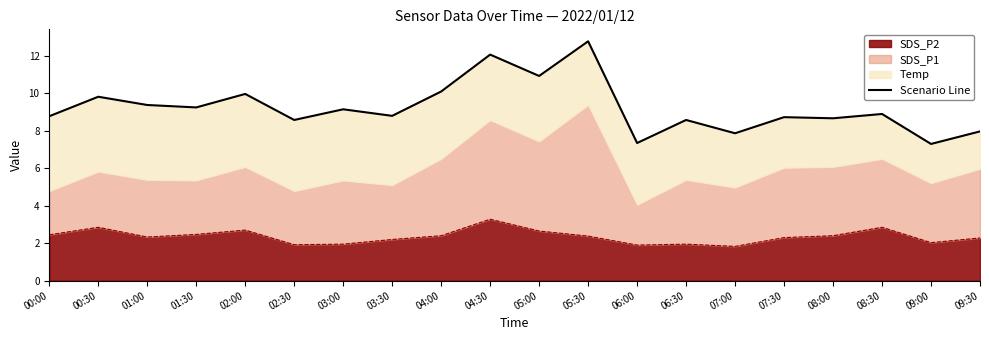

What is the difference between the maximum and minimum values?

5.5